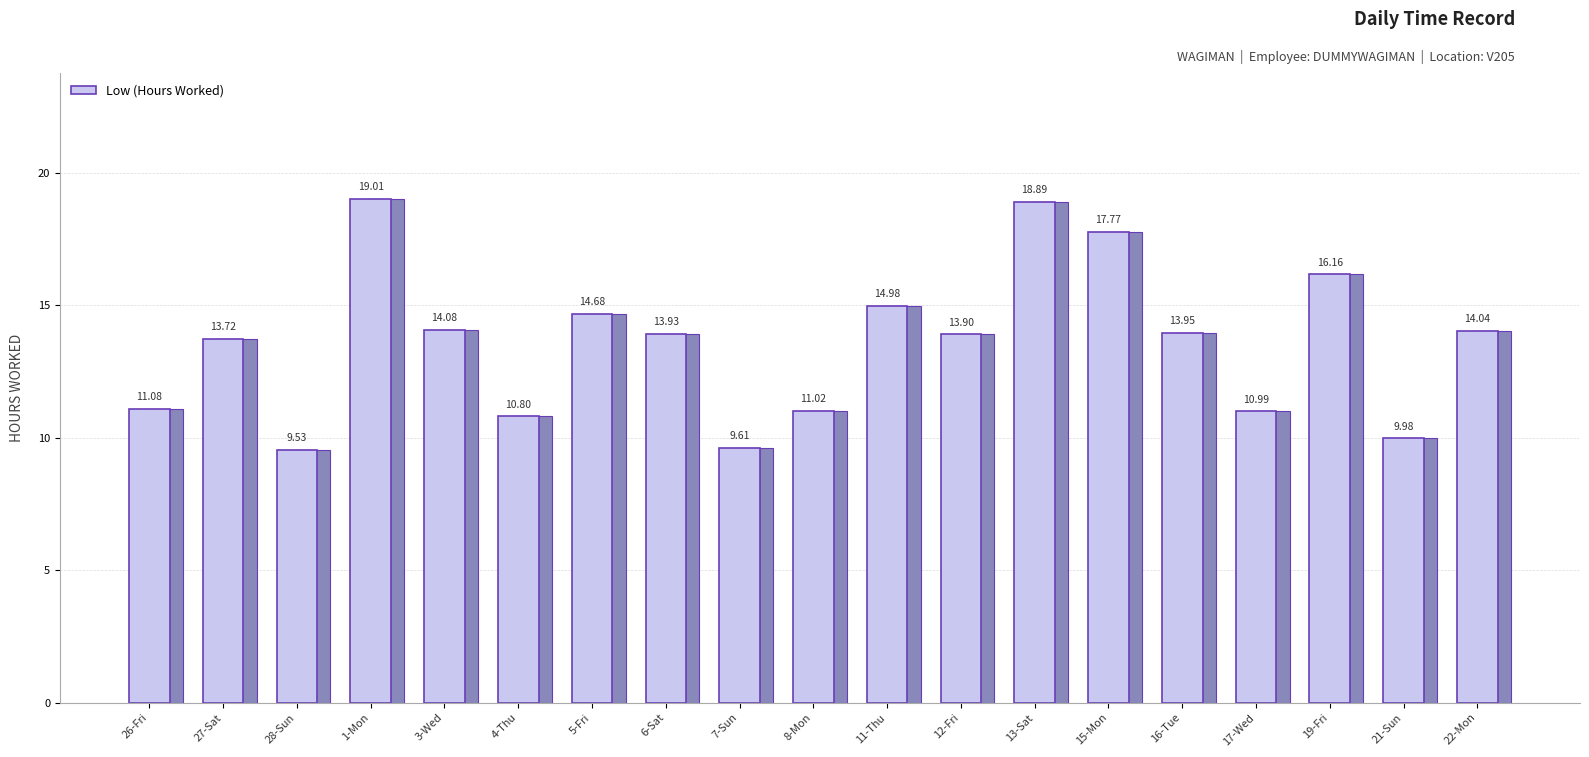

Are the bars horizontal?

No